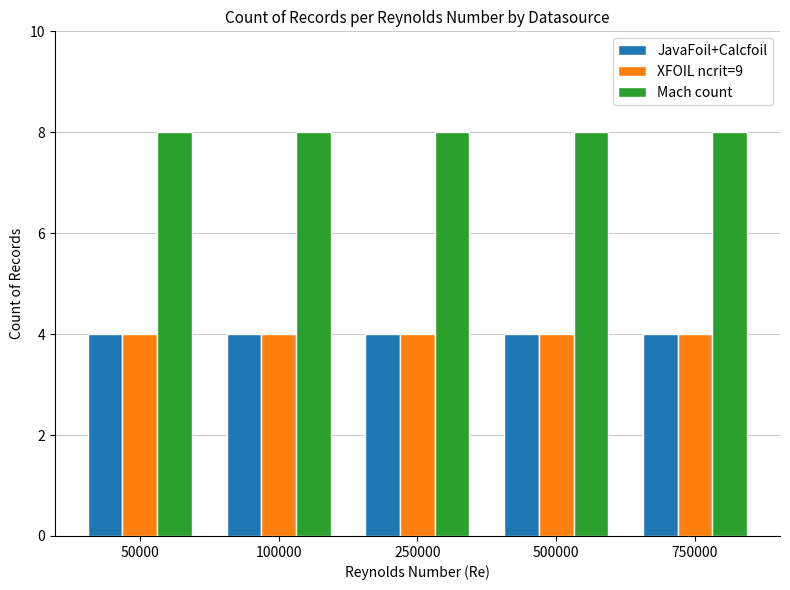

How many series are shown in this chart?

3